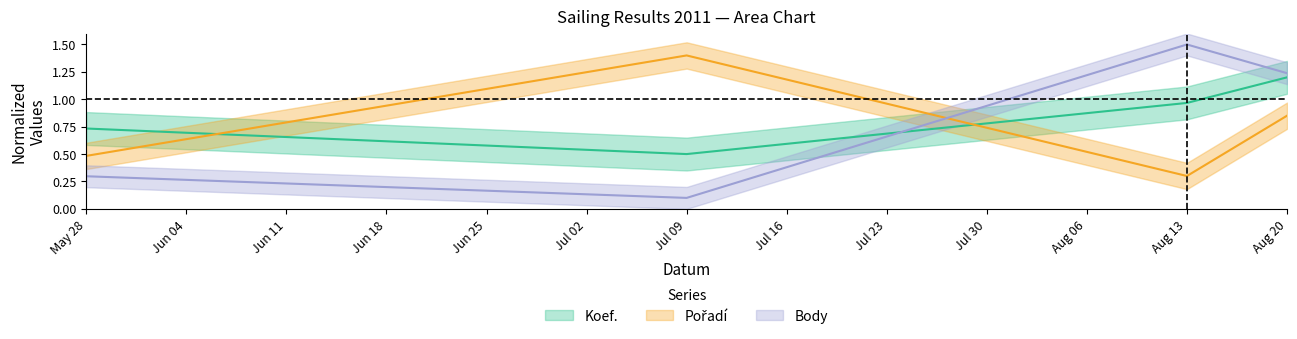

Reading left to right, list all the values displayed in this chart.

Koef.: 0.7	0.5	1.0	1.2
Pořadí: 0.5	1.4	0.3	0.8
Body: 0.3	0.1	1.5	1.2